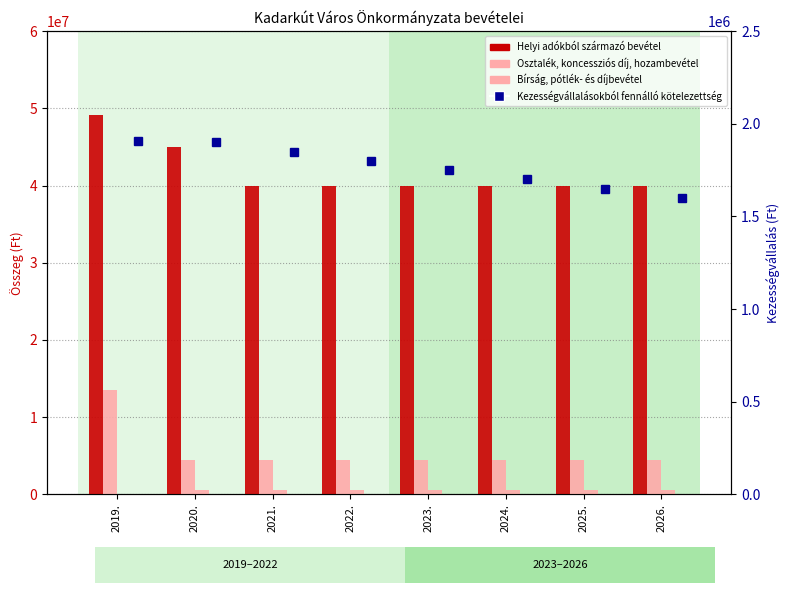

At which label does Kezességvállalásokból fennálló kötelezettség first exceed 1800000?

2019.